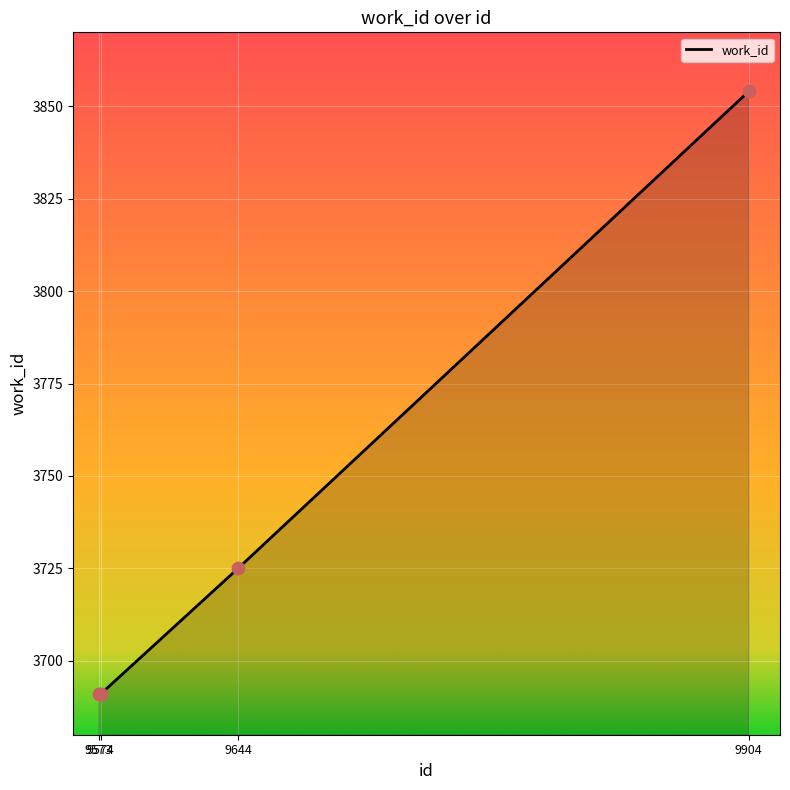

What is the change in value from 9644 to 9904?

+129